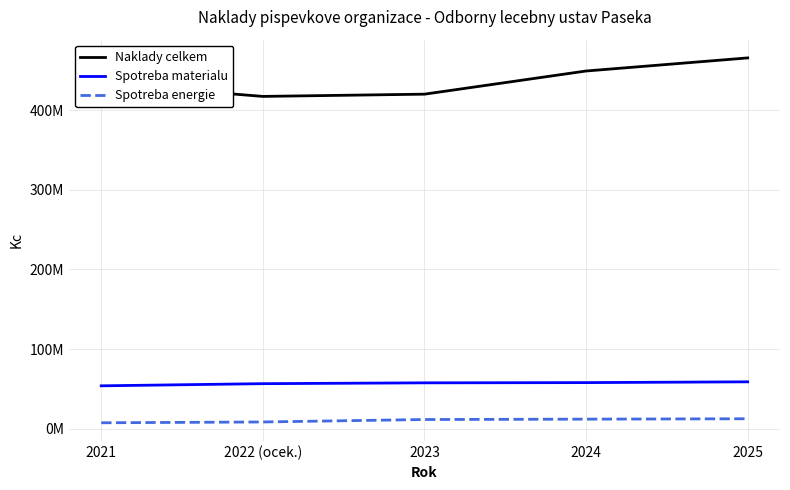

At which label is Spotreba materialu closest to 56380802?

2022 (ocek.)